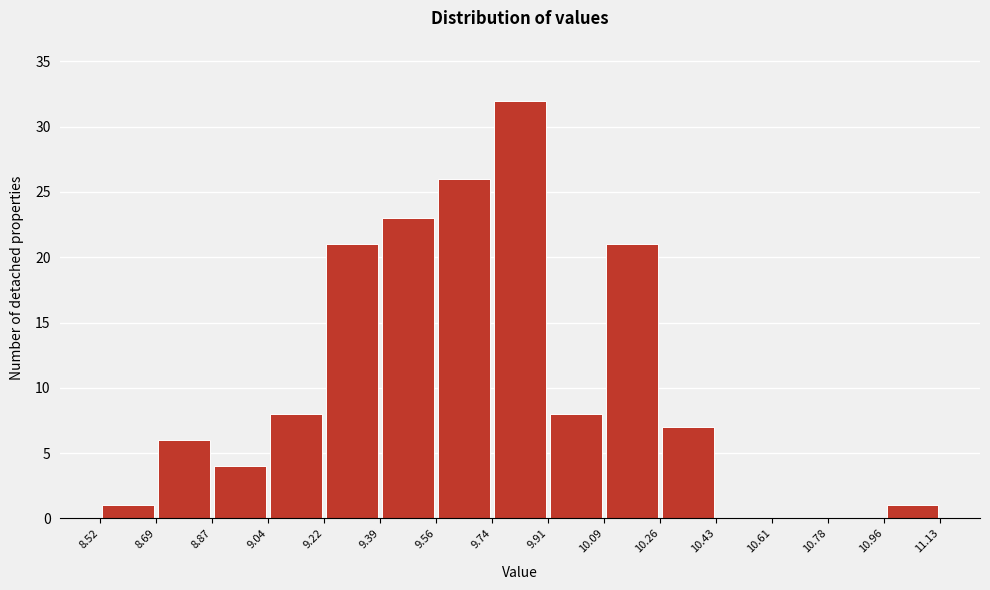

Over which range of the x-axis is the bar tallest?

9.74 to 9.91